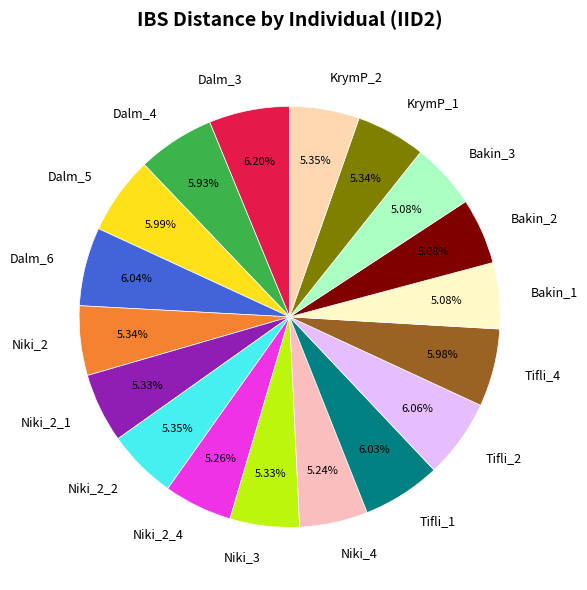

To the nearest percent, what portion does Niki_2_4 represent?

5%